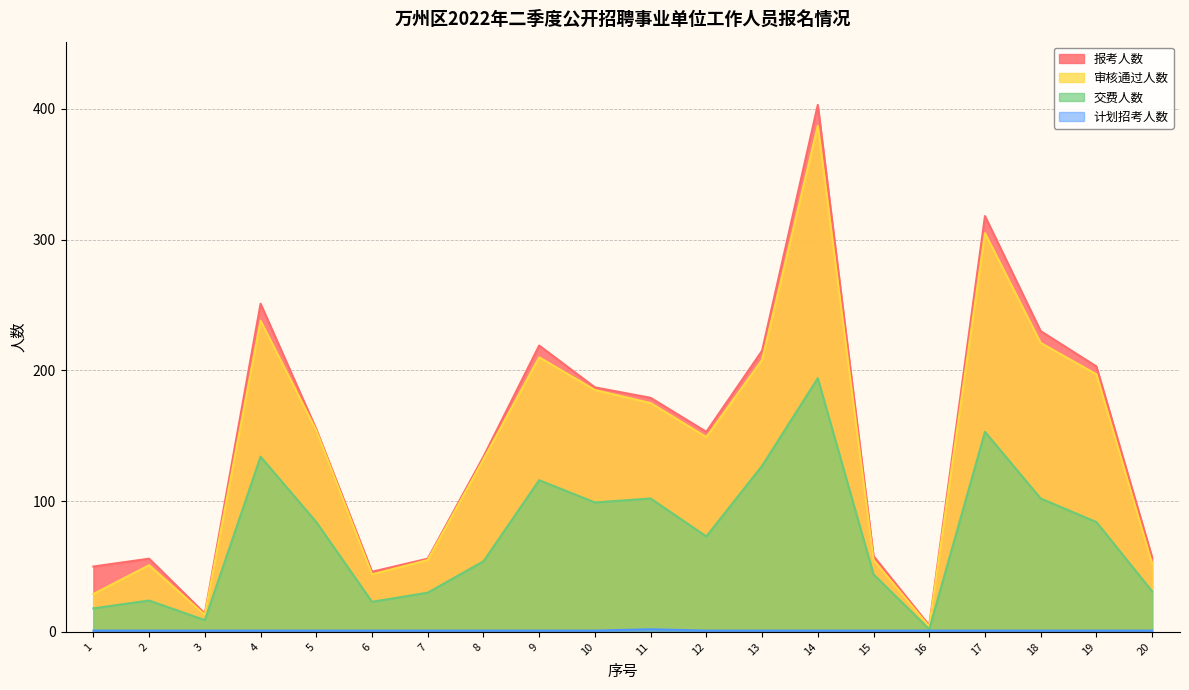

What is the total value across all series at 15?

158